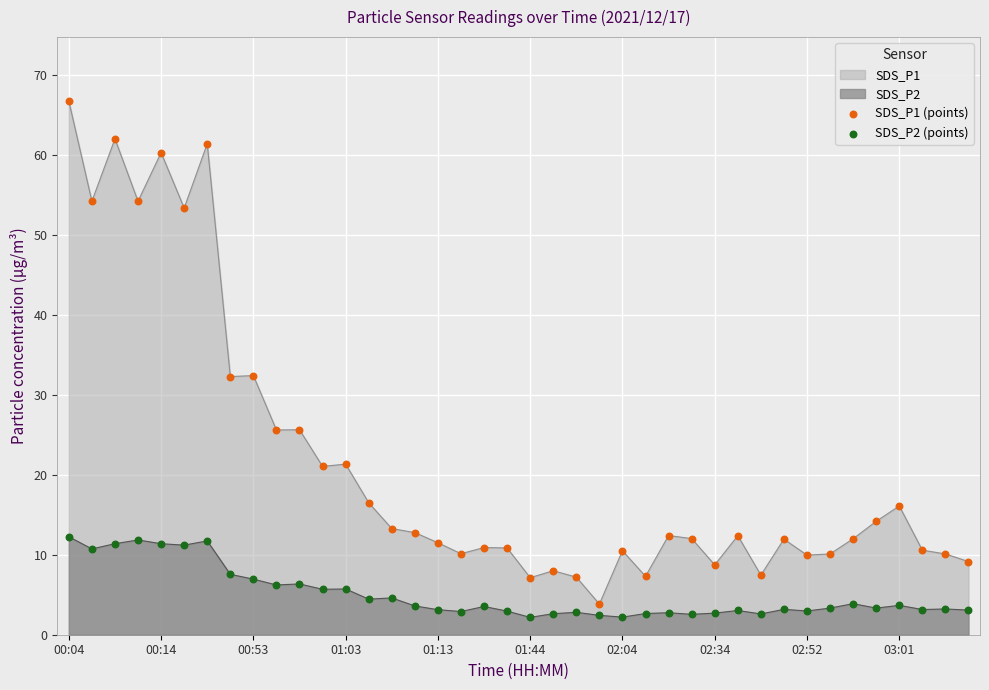

Which series contains the highest Y value?

SDS_P1 (points)